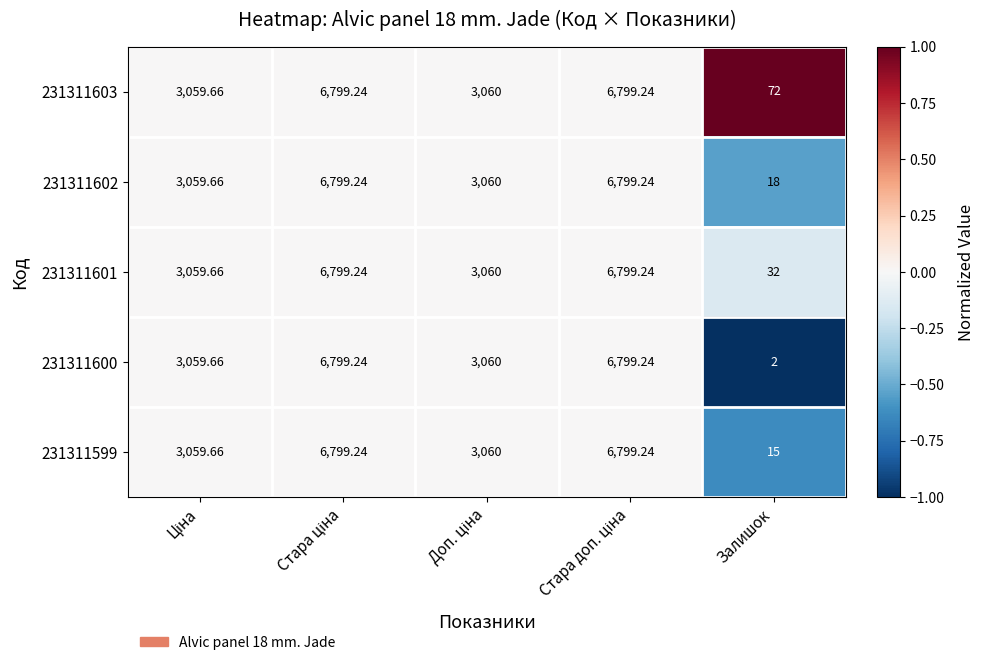

What is the minimum value shown in the chart?

2.0